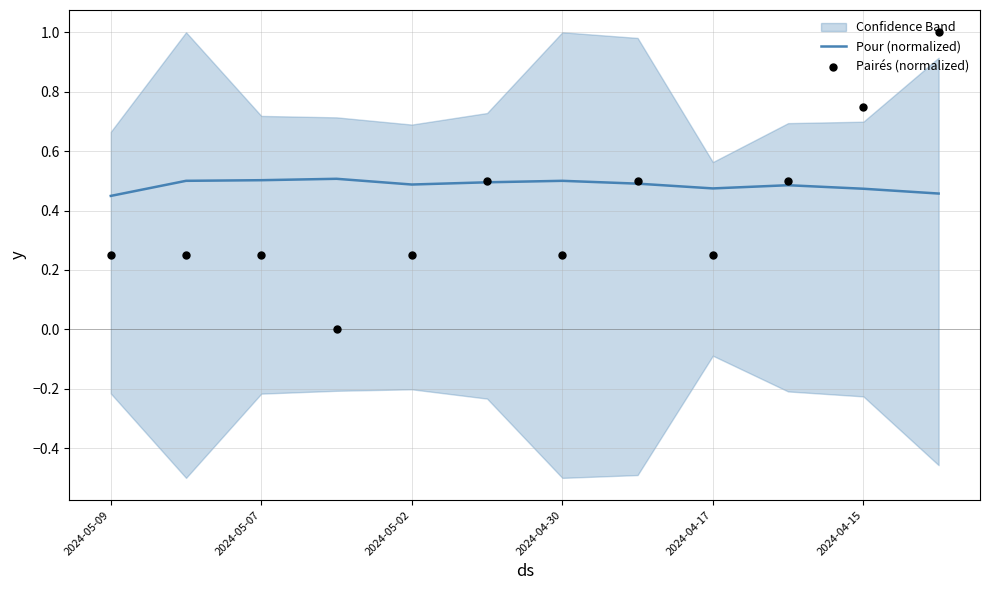

Which series has the widest spread of Y values?

Pairés (normalized)